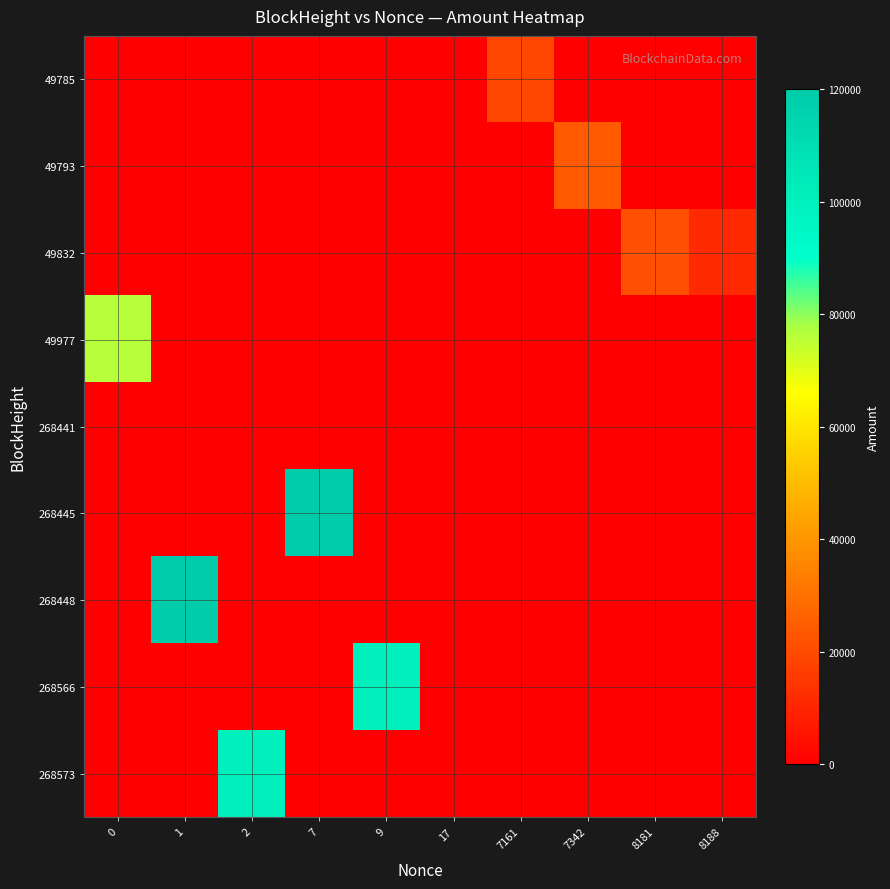

Which series has the widest spread of values?

268448